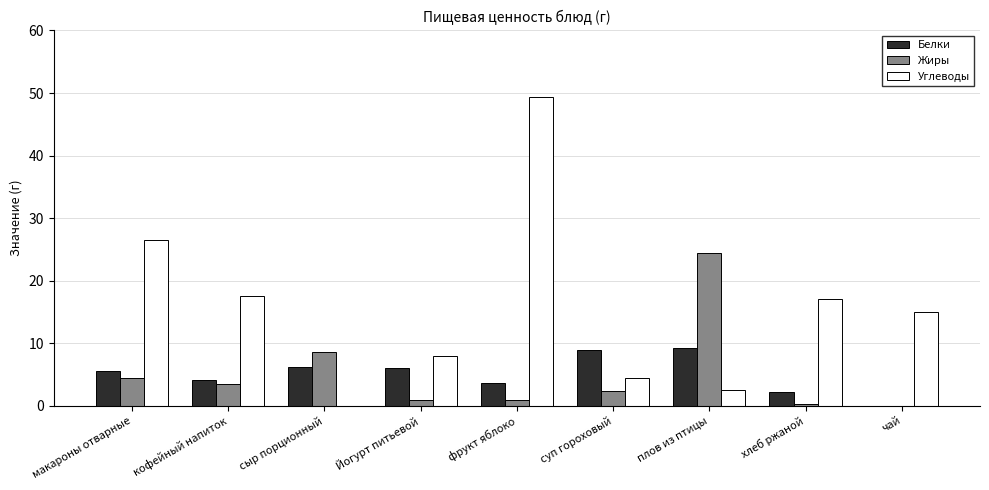

At which category is the sum across all series the highest?

фрукт яблоко